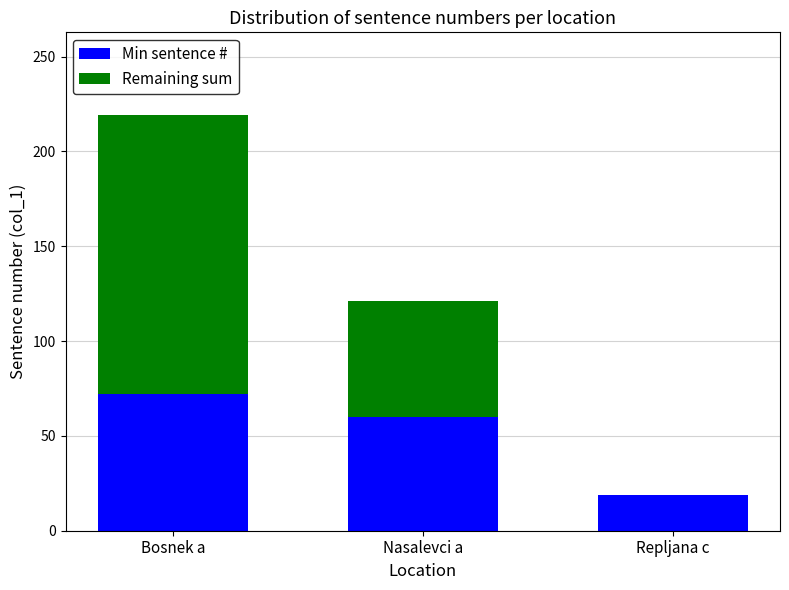

What is the maximum value for Min sentence #?

72